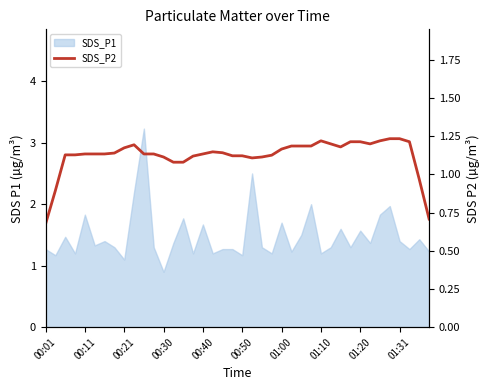

What is the sum of the values at 29 and 01:31?

2.4